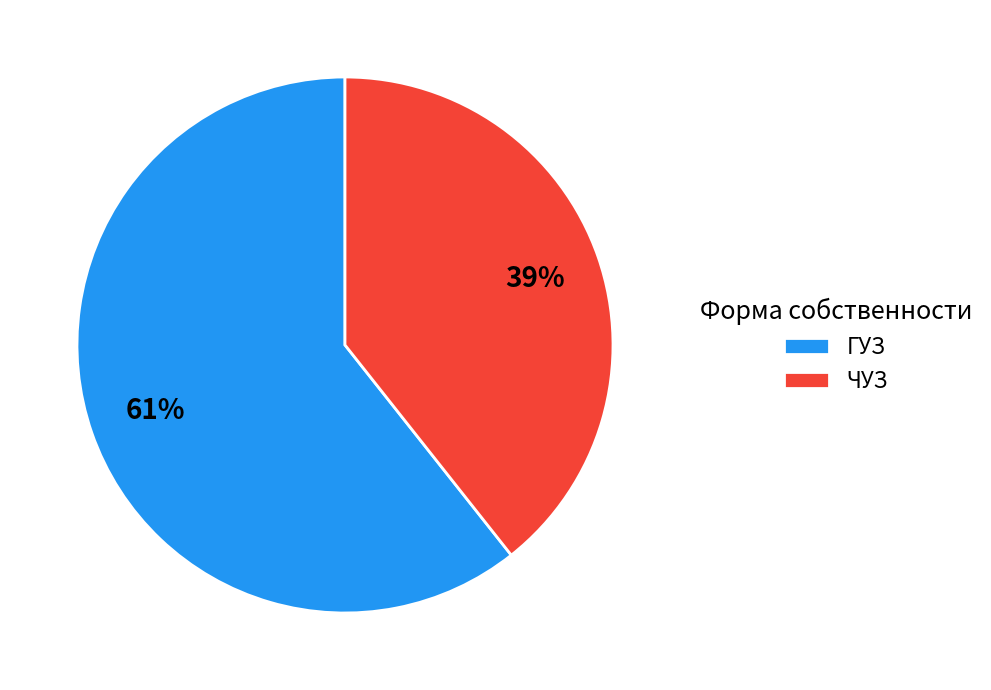

To the nearest percent, what is the average slice percentage?

50%